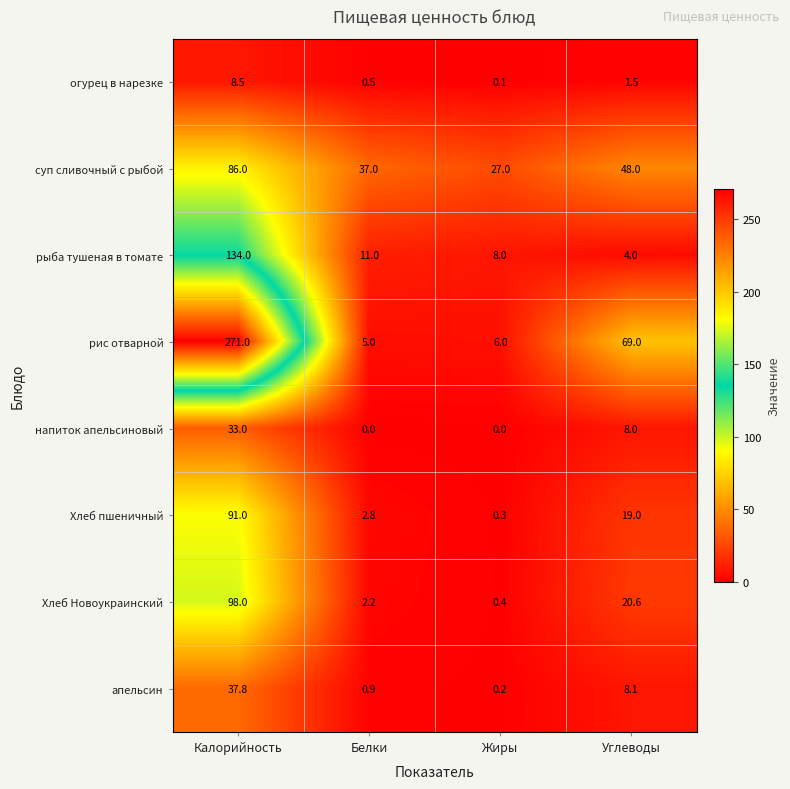

What is the greatest value displayed?

271.0